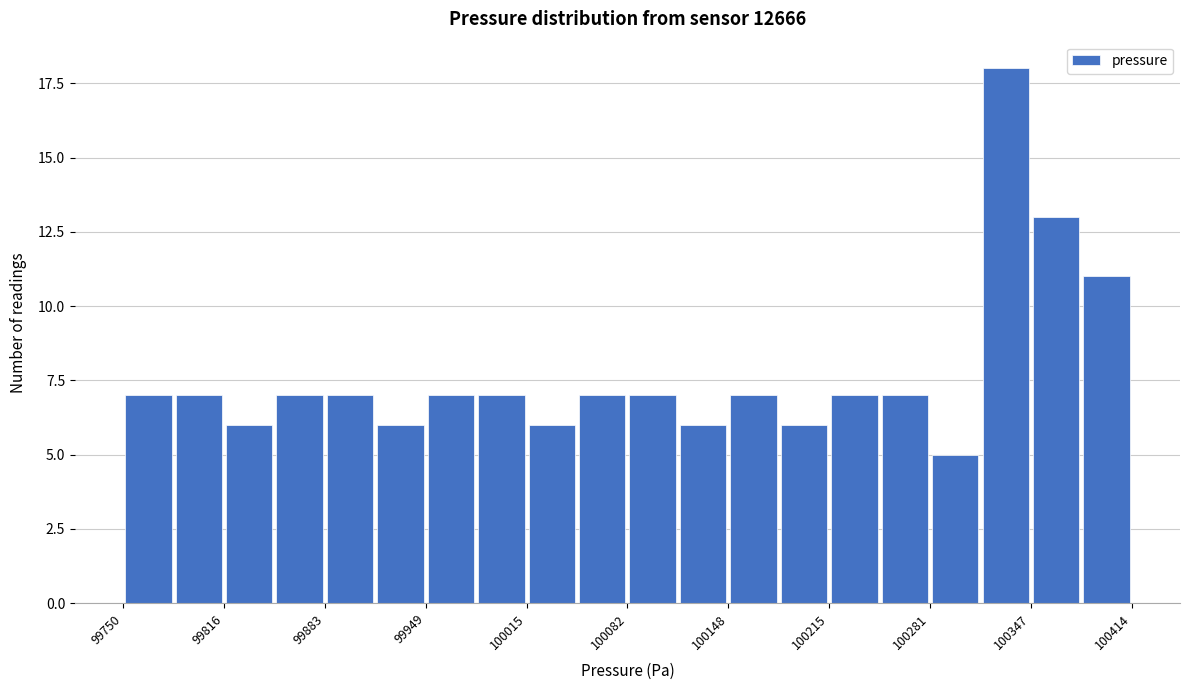

Around what value on the x-axis is the tallest bar? Give the approximate position of its centre, as read against the axis.

100330